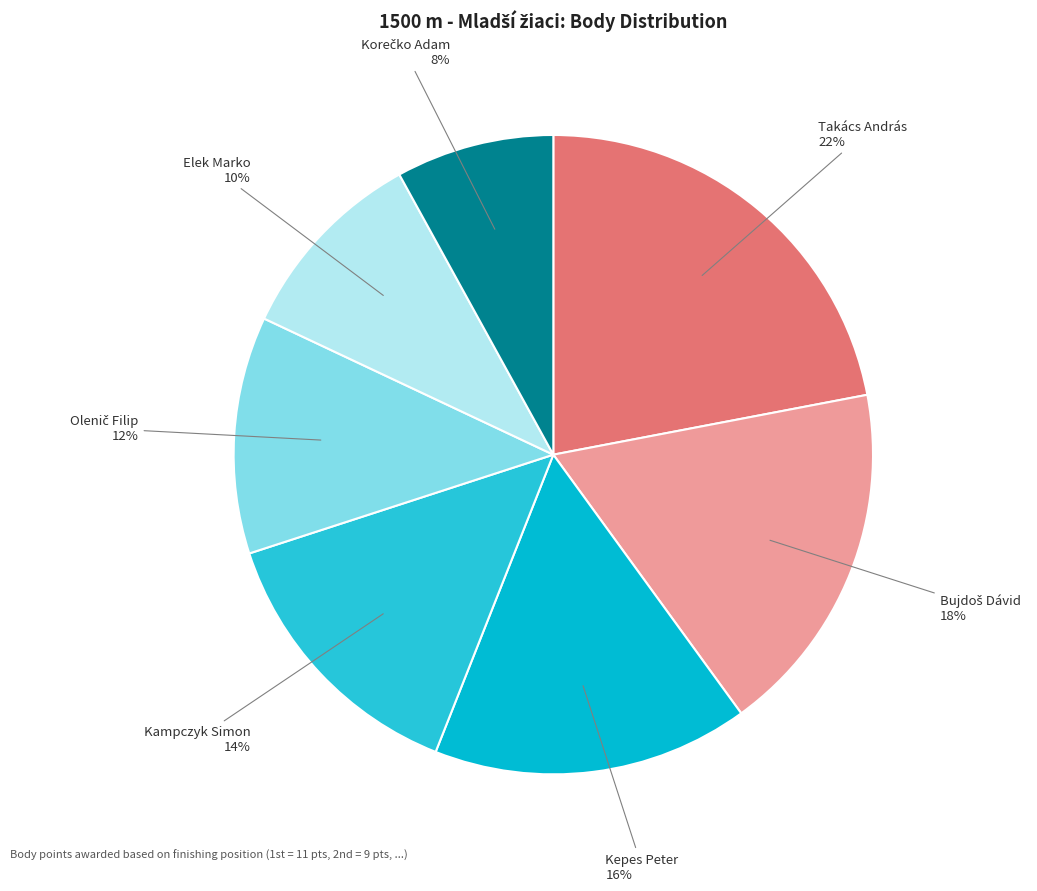

Is Takács András the majority of the pie?

No